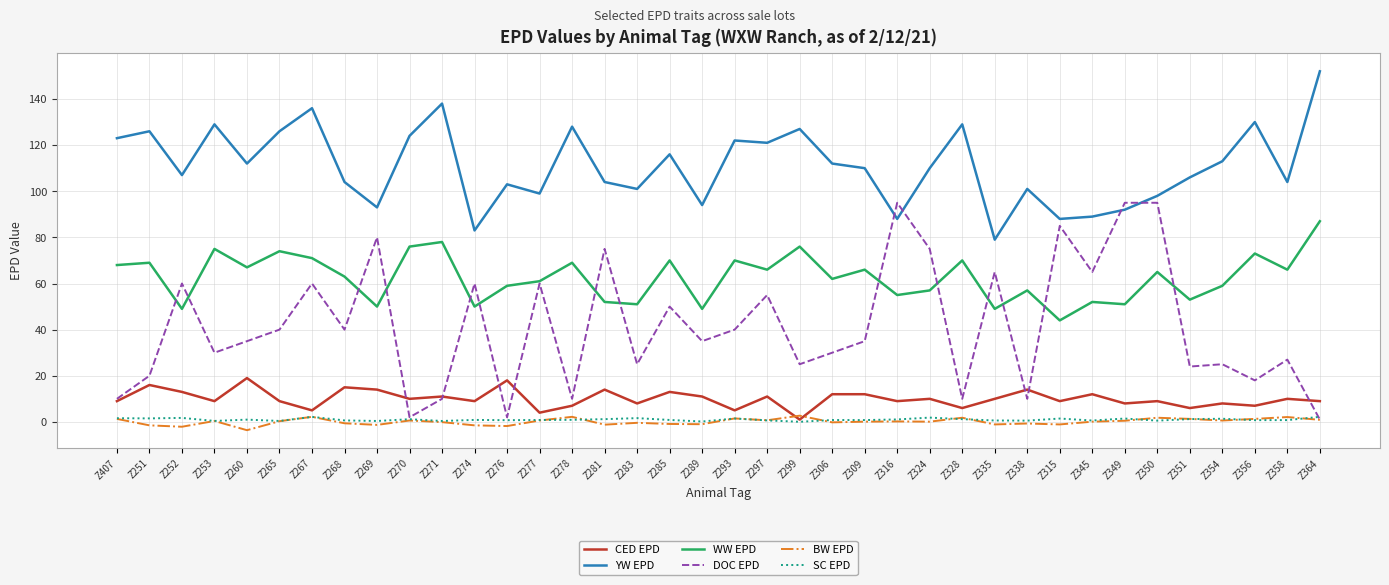

How many values in the CED EPD series are below 10?

19